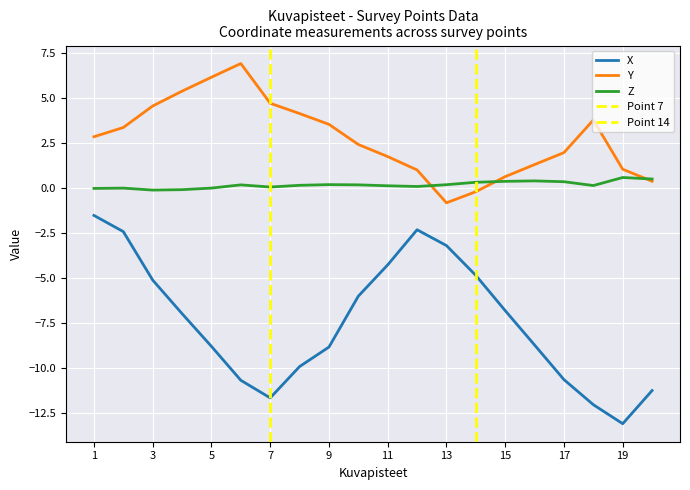

Which has a higher value, 16 or 1?

1